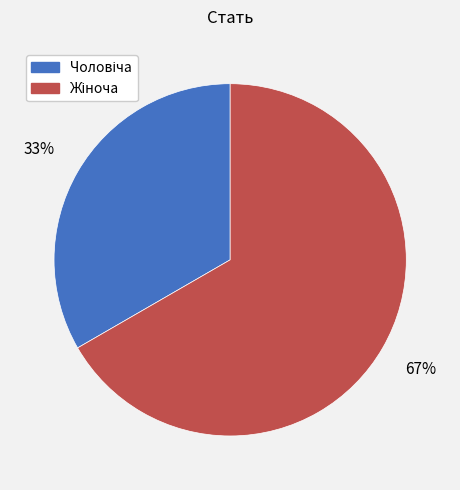

Is there a majority slice in this chart?

Yes